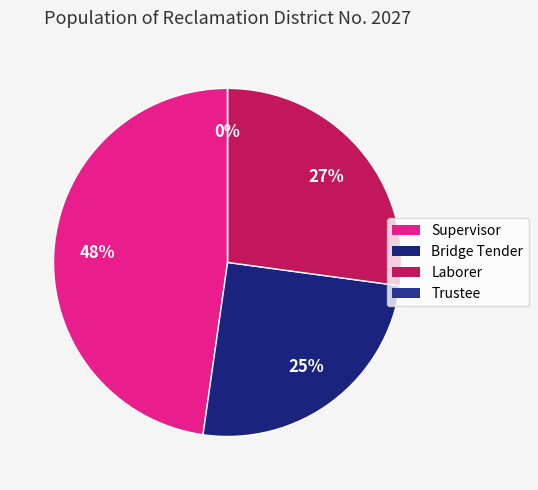

True or false: Trustee accounts for 1% of the total.

False